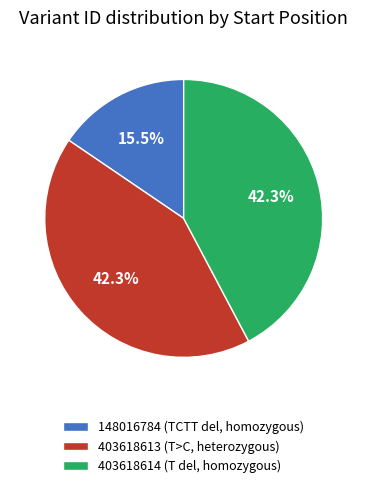

How many slices are in this pie chart?

3